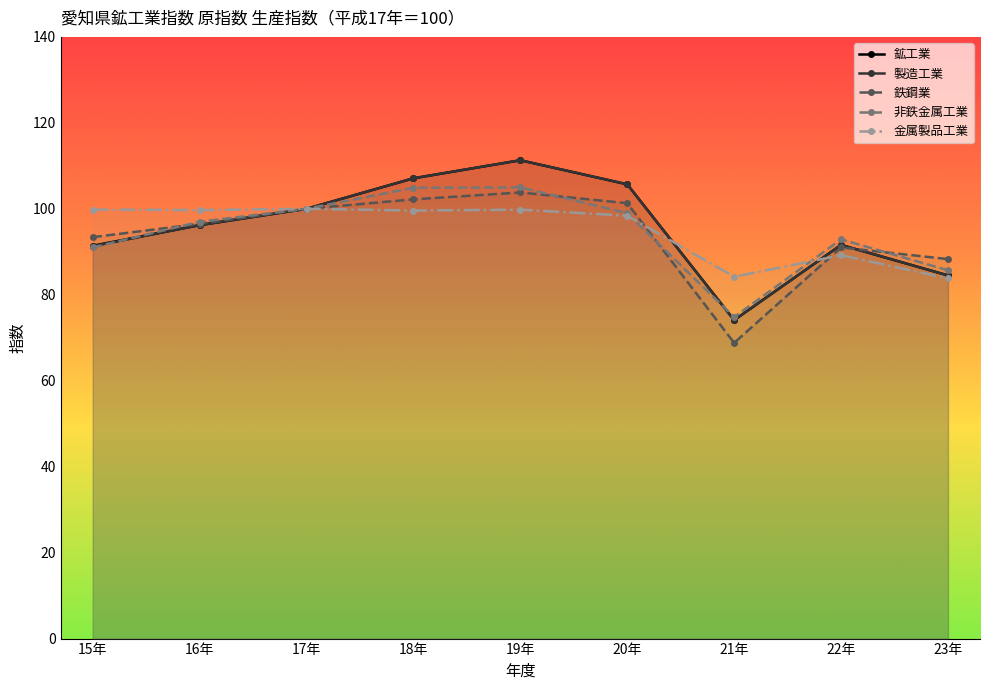

List the series in order of their peak value, lowest first.

金属製品工業, 鉄鋼業, 非鉄金属工業, 鉱工業, 製造工業